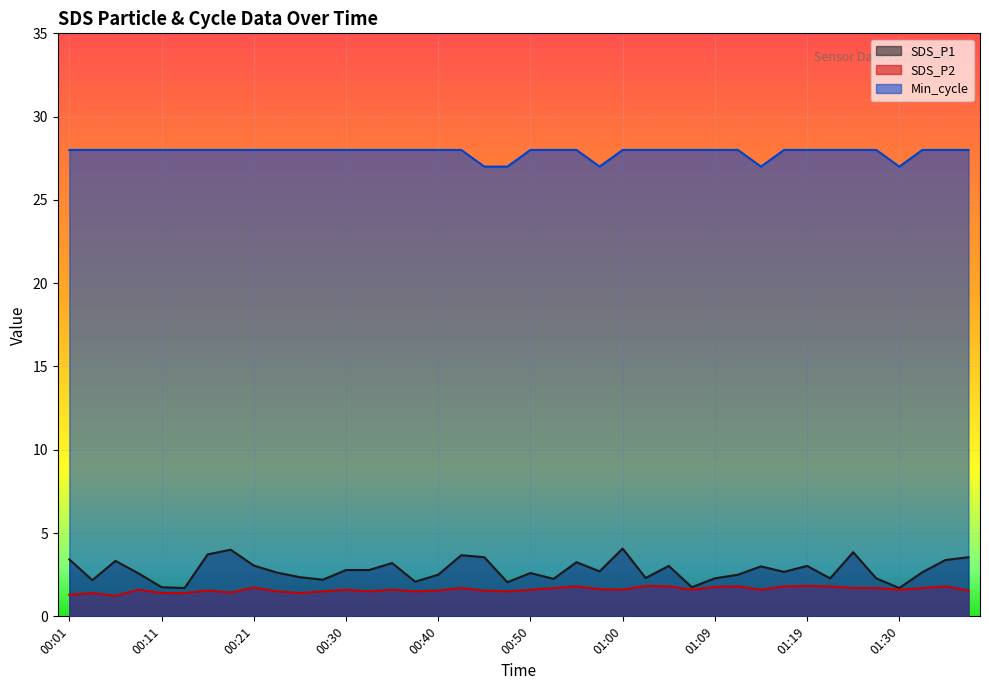

What is the maximum value for Min_cycle?

28.0